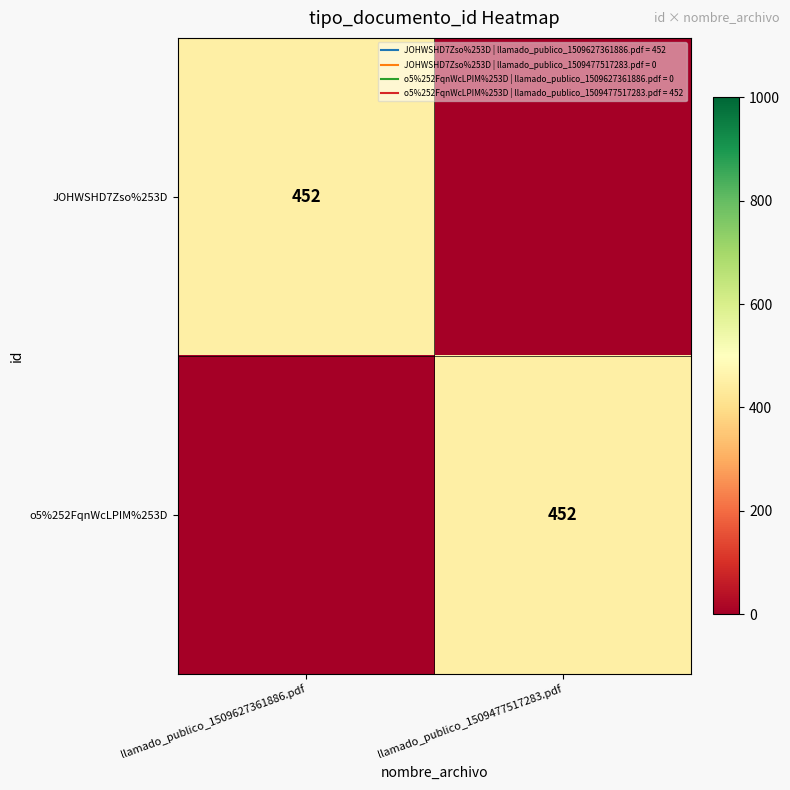

Is the value of JOHWSHD7Zso%253D at llamado_publico_1509627361886.pdf greater than the value of o5%252FqnWcLPIM%253D at llamado_publico_1509627361886.pdf?

Yes